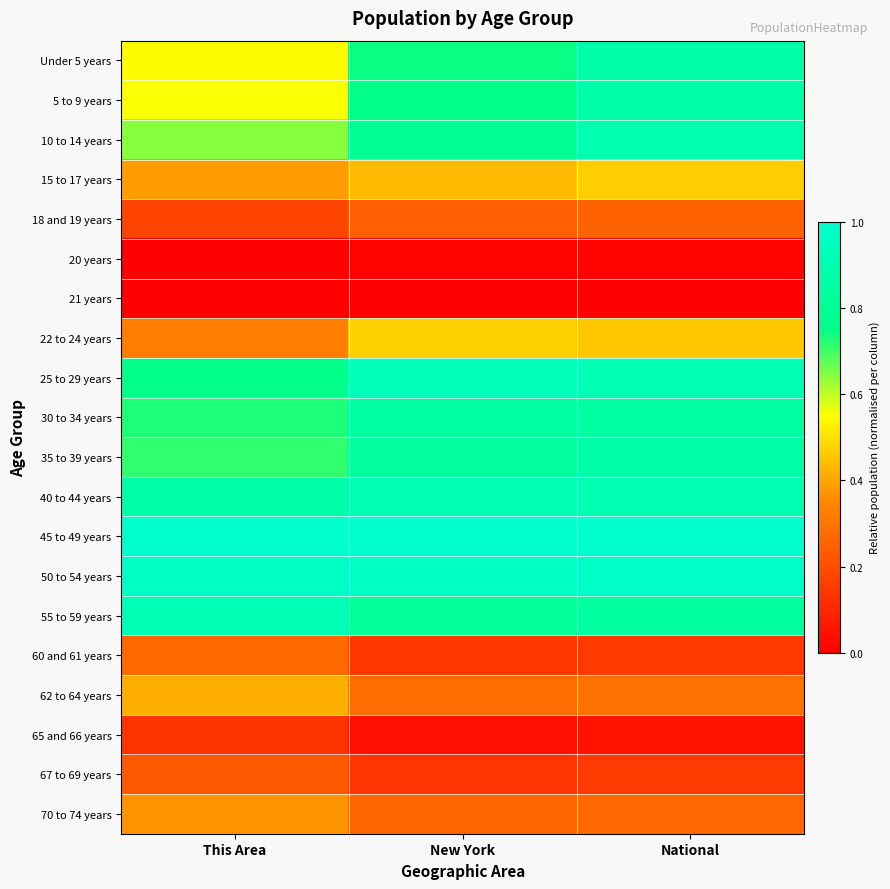

Count the number of data series in this chart.

20